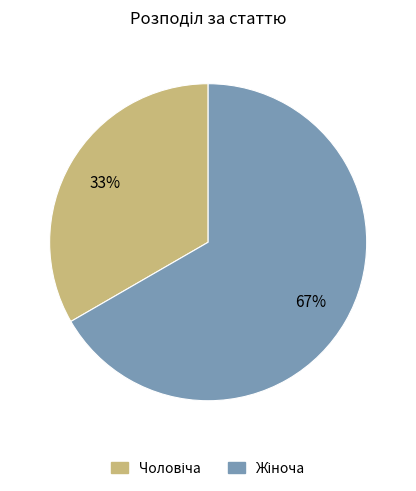

Is there a majority slice in this chart?

Yes